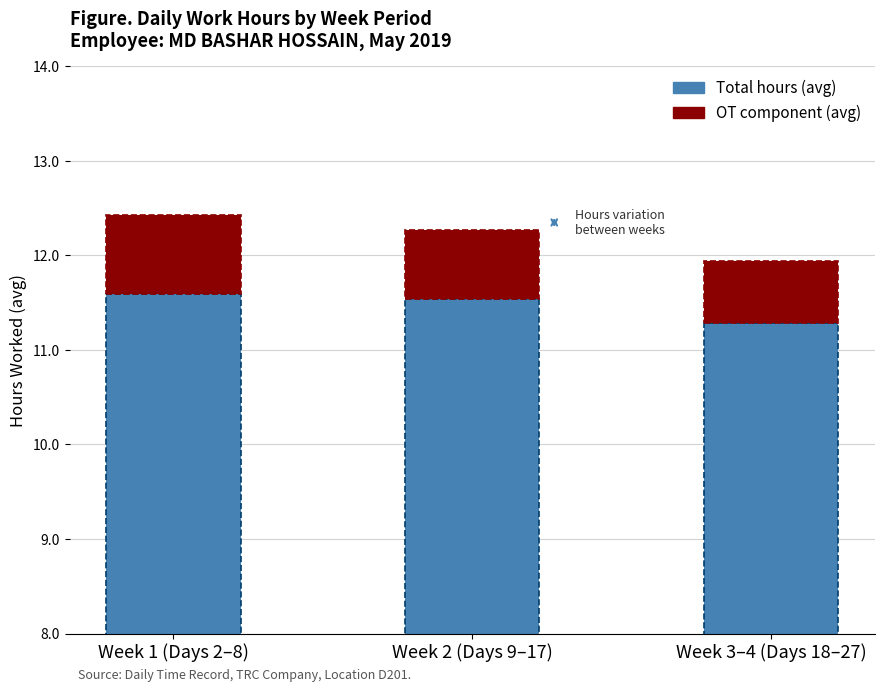

Between Week 1 (Days 2–8) and Week 2 (Days 9–17), which series saw the biggest shift?

Overtime component (avg)